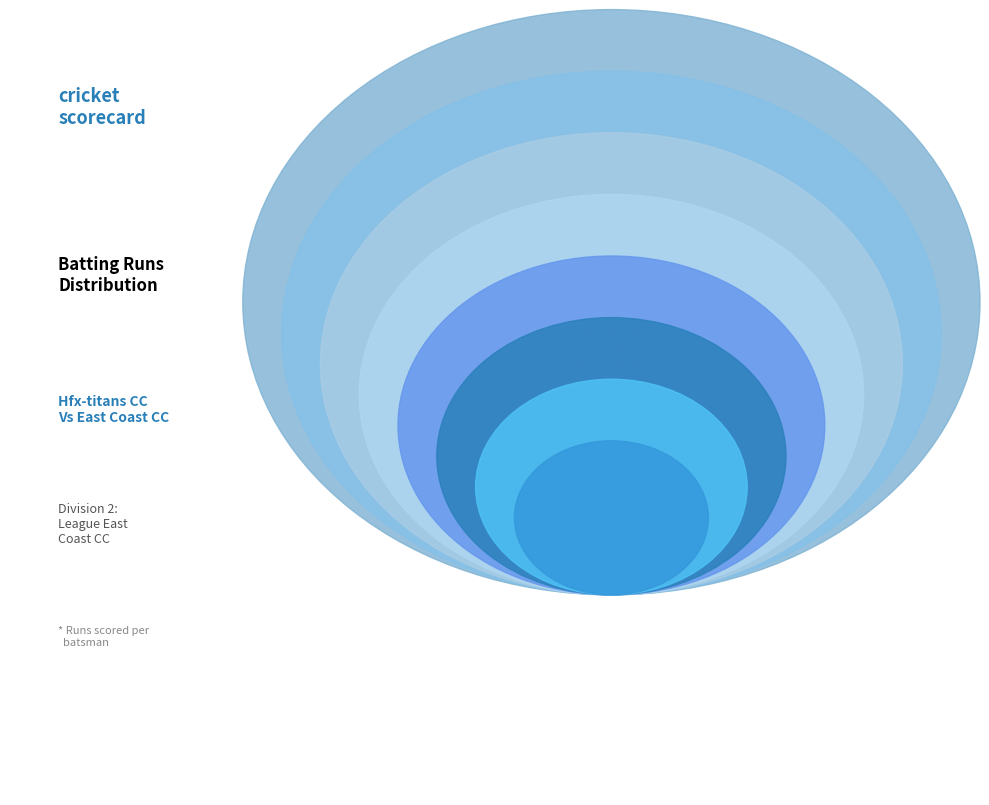

True or false: Saravana Kumar accounts for 4% of the total.

False